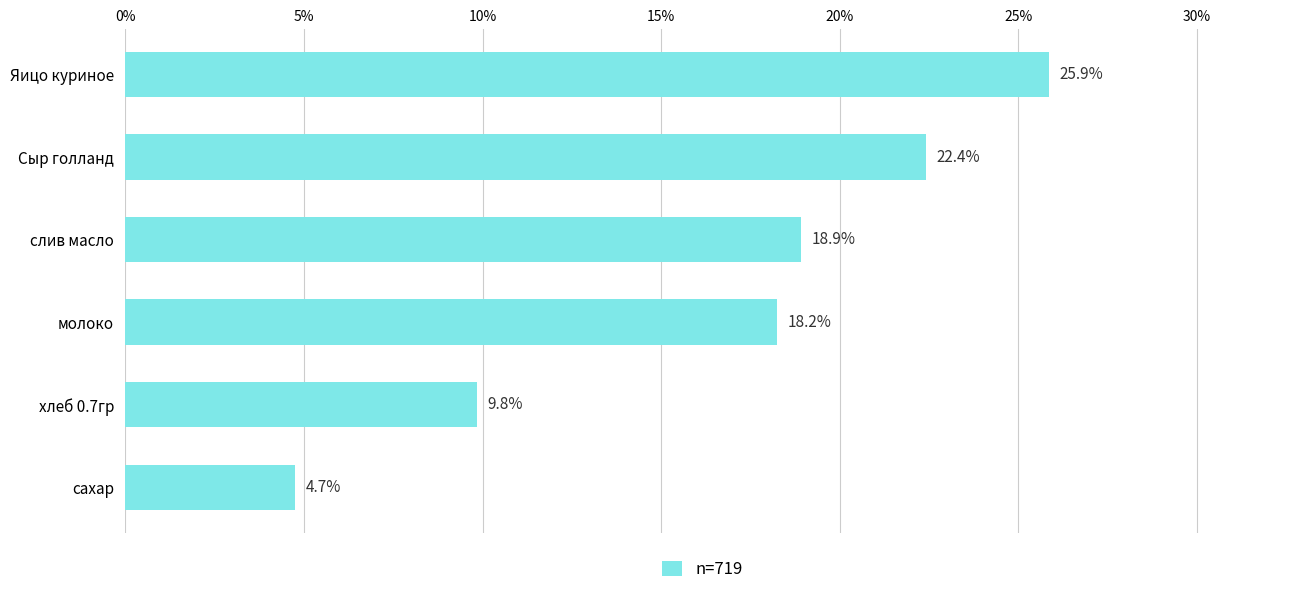

Between Яицо куриное and Сыр голланд, which is larger?

Яицо куриное